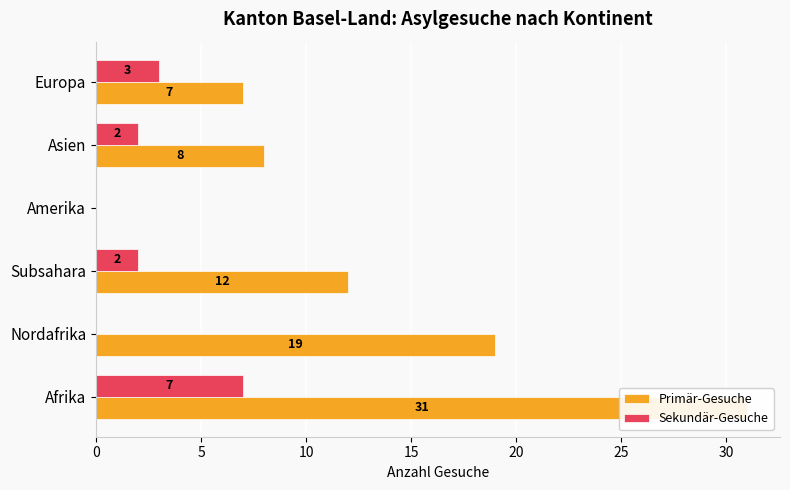

Reading left to right, transcribe all the data shown in this chart.

Primär-Gesuche: 31	19	12	0	8	7
Sekundär-Gesuche: 7	0	2	0	2	3